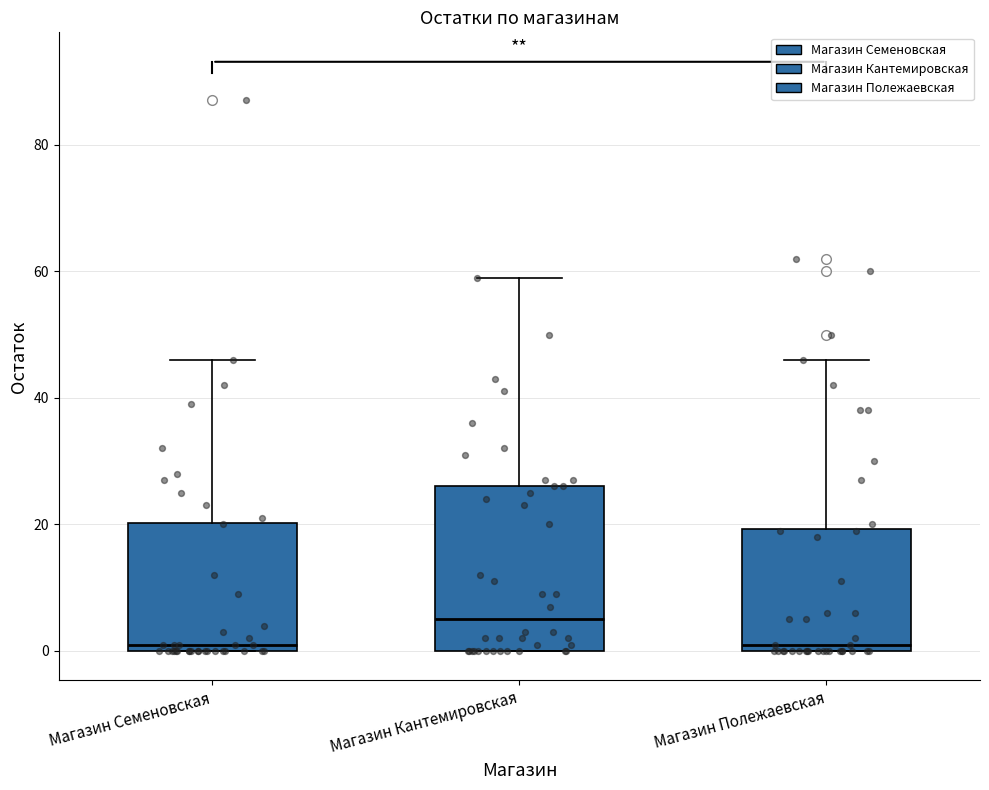

Which box has the highest median line?

Магазин Кантемировская